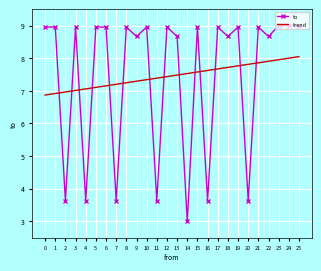

What is the value of the 22nd point from the left?

9.0